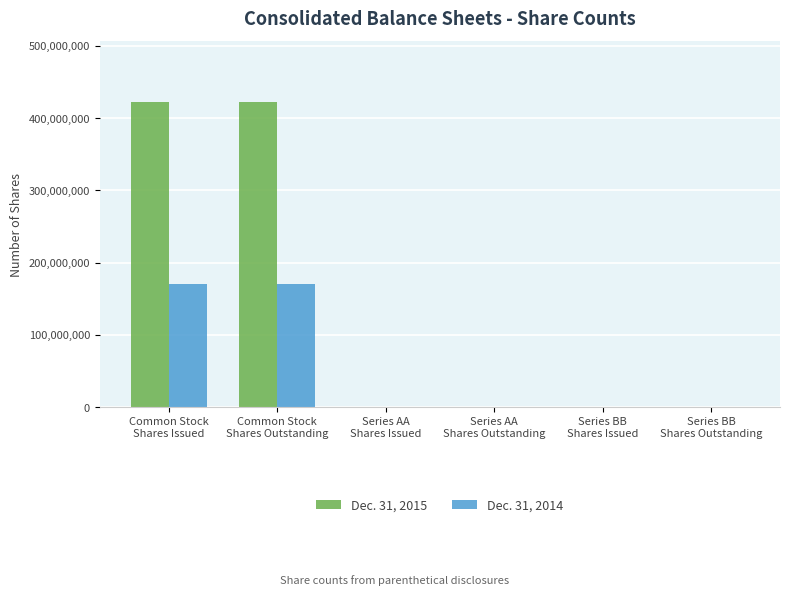

What value does the Dec. 31, 2015 series have at Common Stock
Shares Issued, to the nearest 100?

422125000